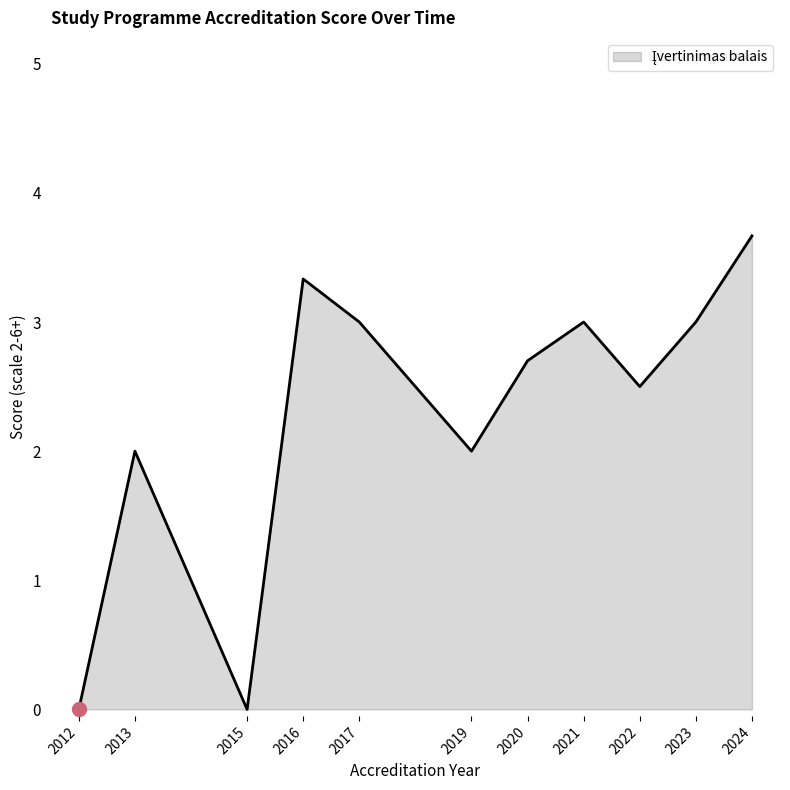

How many categories are shown in the chart?

11